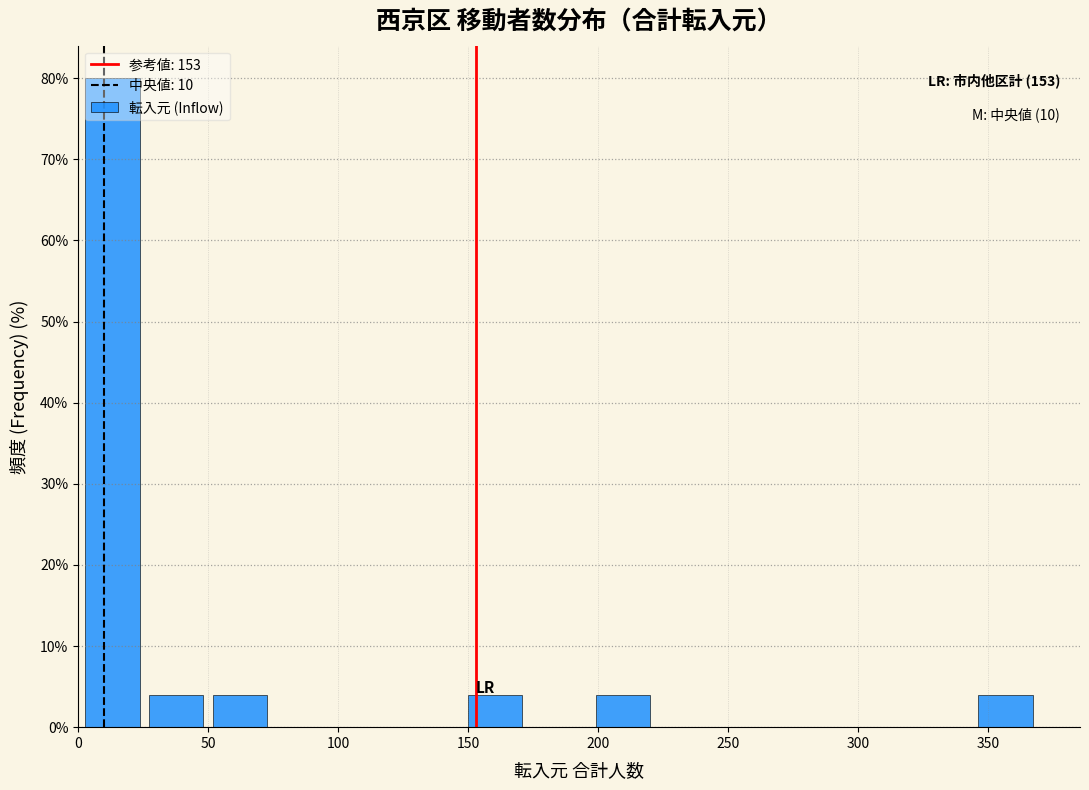

Over which range of the x-axis is the bar tallest?

0 to 25